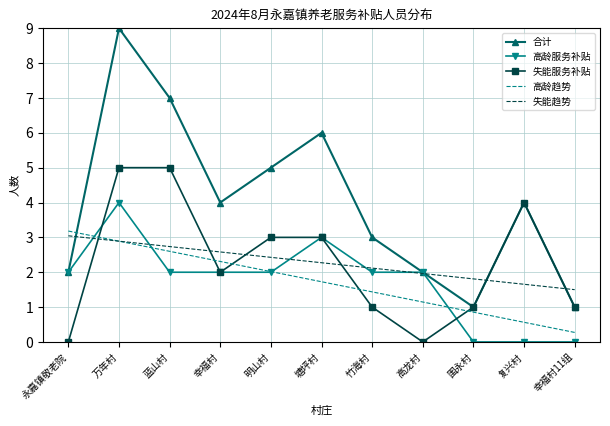

Where is 失能趋势 nearest to the value 2?

高龙村